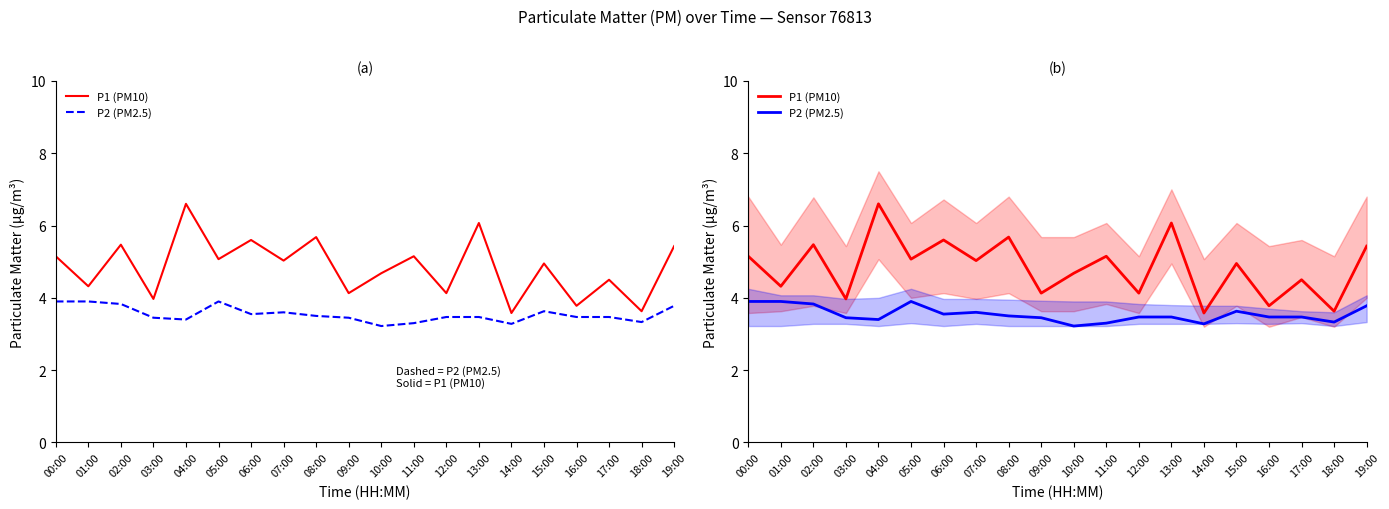

At which label does P2 (PM2.5) reach its minimum?

10:00